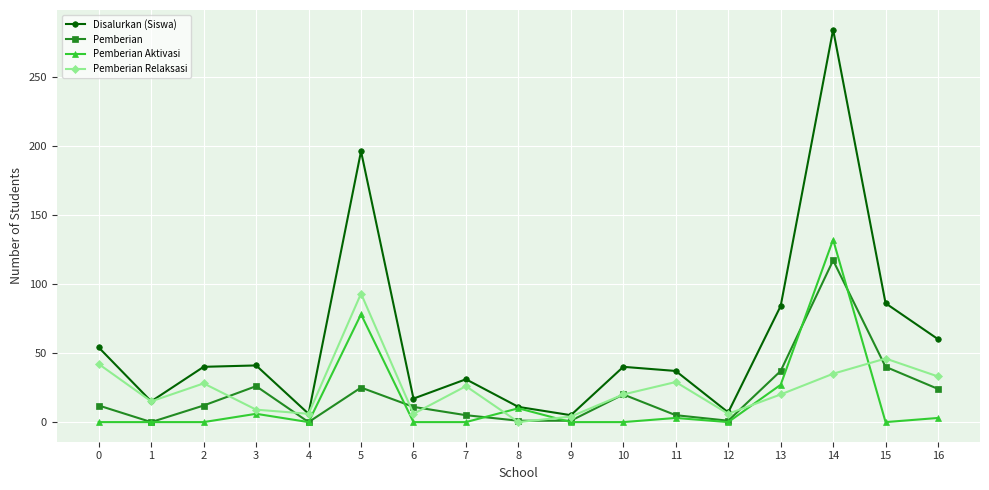

True or false: Pemberian Aktivasi has a value of 0 at 12.

True